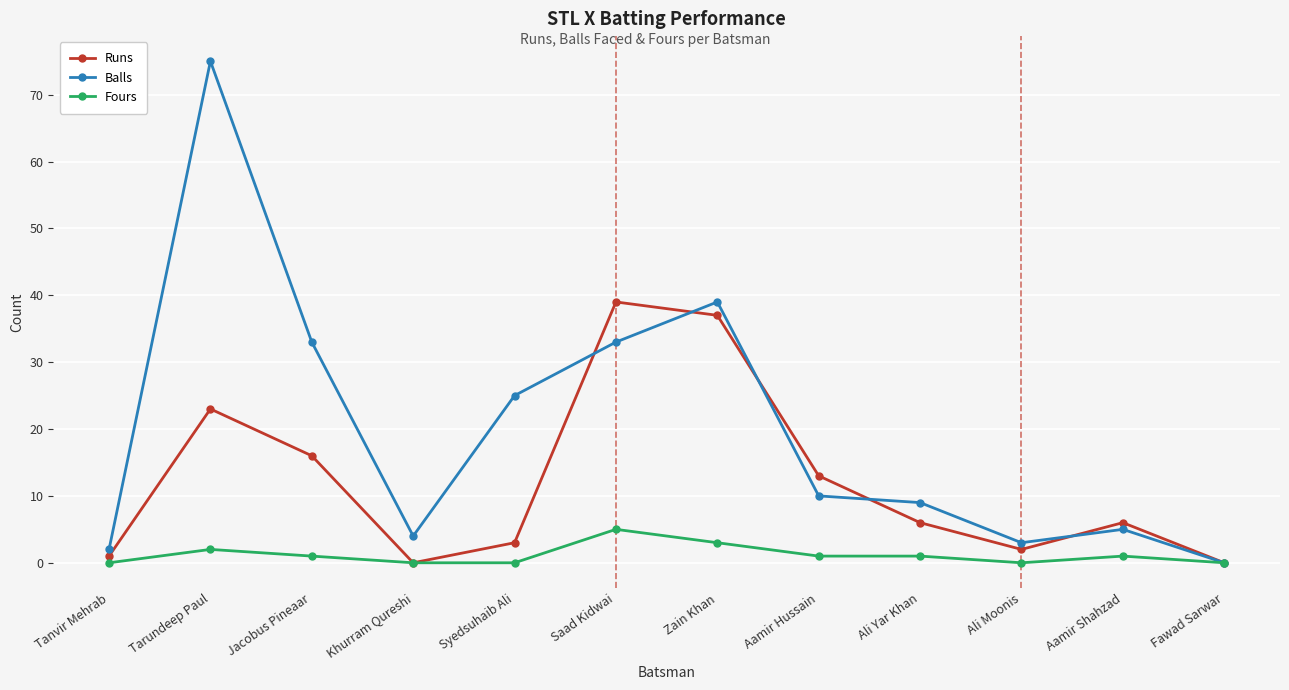

Which category has the highest value across all series?

Tarundeep Paul